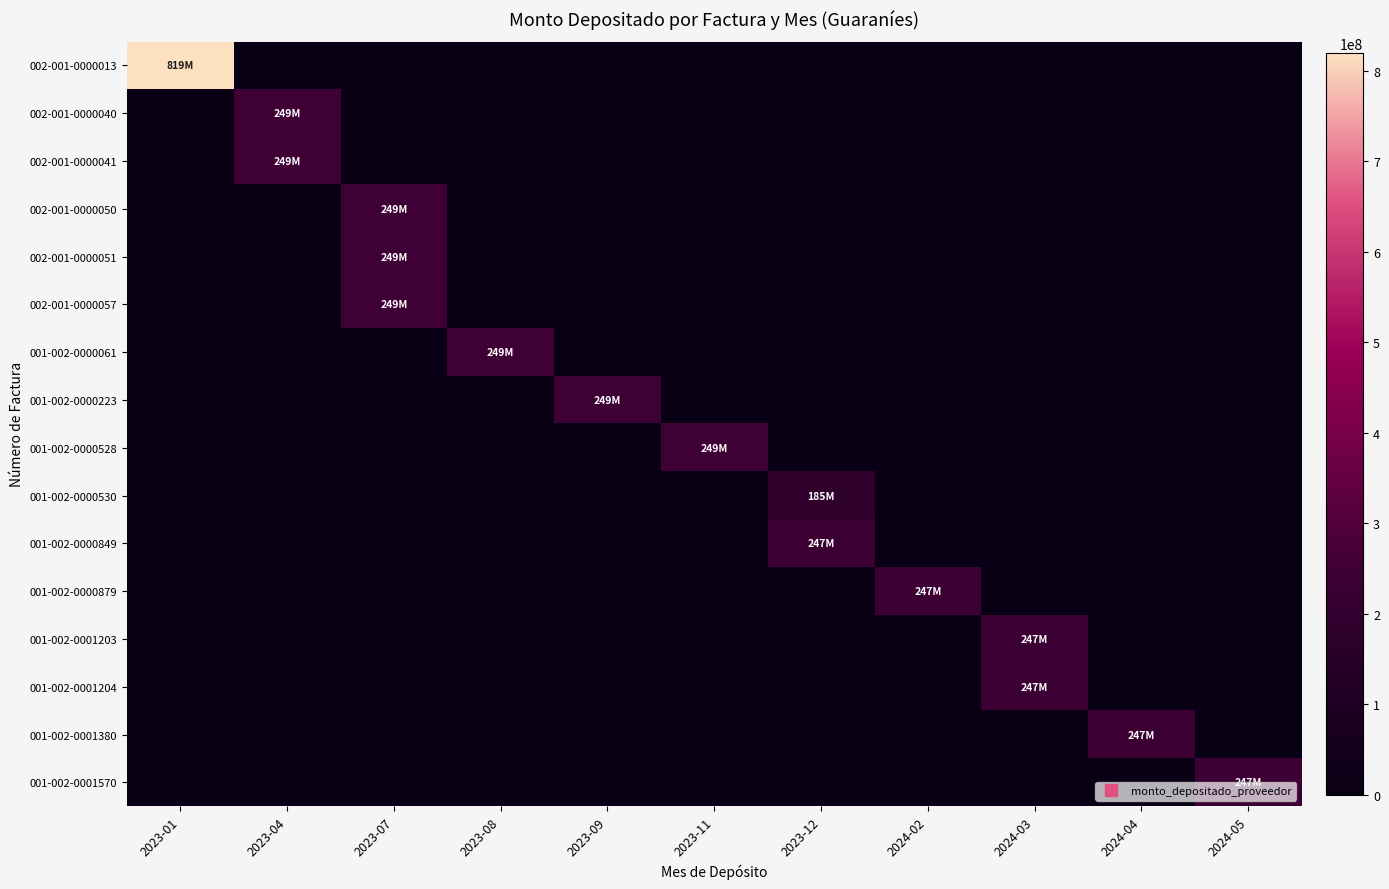

What is the total value across all series at 2023-12?

433030500